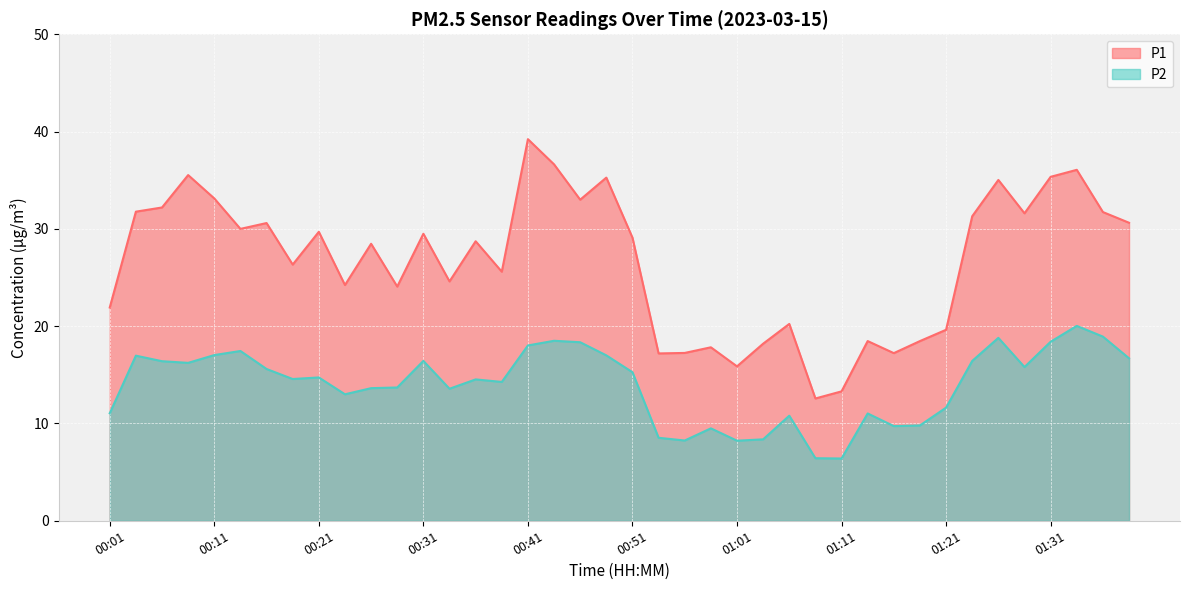

Reading left to right, list all the values displayed in this chart.

P1: 00:01=21.9	00:03=31.8	00:06=32.2	00:08=35.5	00:11=33.1	00:13=30.0	00:16=30.6	00:18=26.3	00:21=29.7	00:23=24.2	00:26=28.5	00:28=24.1	00:31=29.5	00:33=24.6	00:36=28.7	00:38=25.6	00:41=39.2	00:43=36.6	00:46=33.0	00:48=35.3	00:51=29.1	00:53=17.2	00:56=17.2	00:58=17.8	01:01=15.9	01:03=18.2	01:06=20.2	01:08=12.6	01:11=13.3	01:13=18.5	01:16=17.2	01:18=18.5	01:21=19.6	01:23=31.3	01:26=35.0	01:28=31.6	01:31=35.4	01:33=36.1	01:36=31.7	01:38=30.6
P2: 00:01=11.1	00:03=17.0	00:06=16.4	00:08=16.2	00:11=17.0	00:13=17.4	00:16=15.6	00:18=14.6	00:21=14.7	00:23=13.0	00:26=13.6	00:28=13.7	00:31=16.4	00:33=13.6	00:36=14.5	00:38=14.3	00:41=18.0	00:43=18.5	00:46=18.4	00:48=17.0	00:51=15.3	00:53=8.5	00:56=8.2	00:58=9.5	01:01=8.2	01:03=8.4	01:06=10.8	01:08=6.4	01:11=6.4	01:13=11.0	01:16=9.7	01:18=9.8	01:21=11.6	01:23=16.4	01:26=18.8	01:28=15.8	01:31=18.4	01:33=20.0	01:36=18.9	01:38=16.7